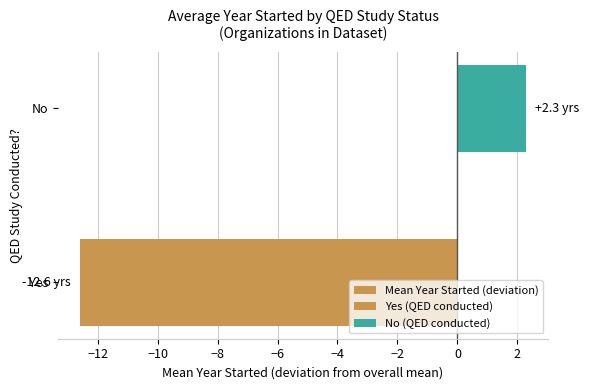

What is the value of the 1st bar from the left?

-12.6